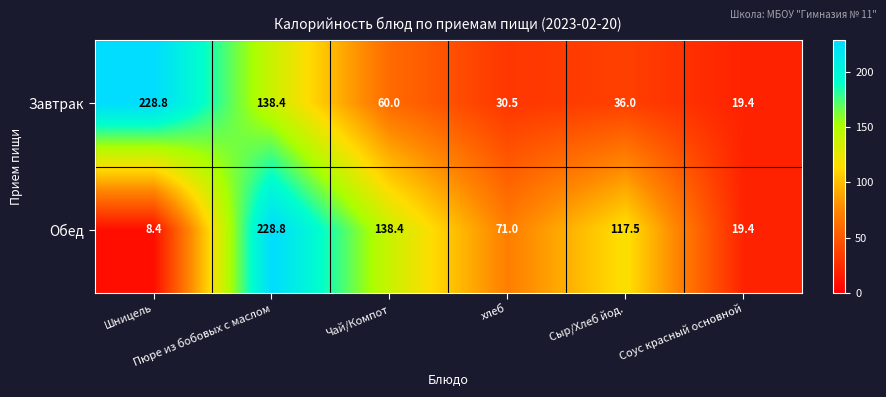

What is the difference between the maximum and second lowest values in the Обед series?

209.4